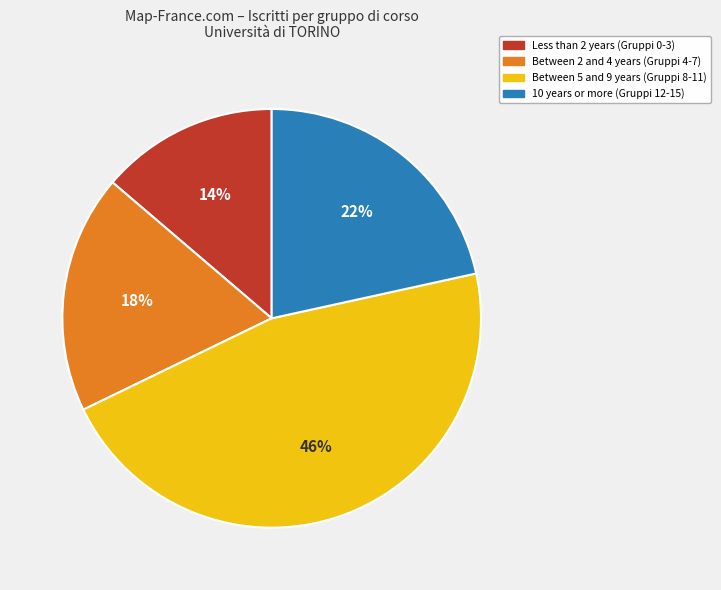

What percentage is the Between 2 and 4 years (Gruppi 4-7) slice, to the nearest percent?

18%